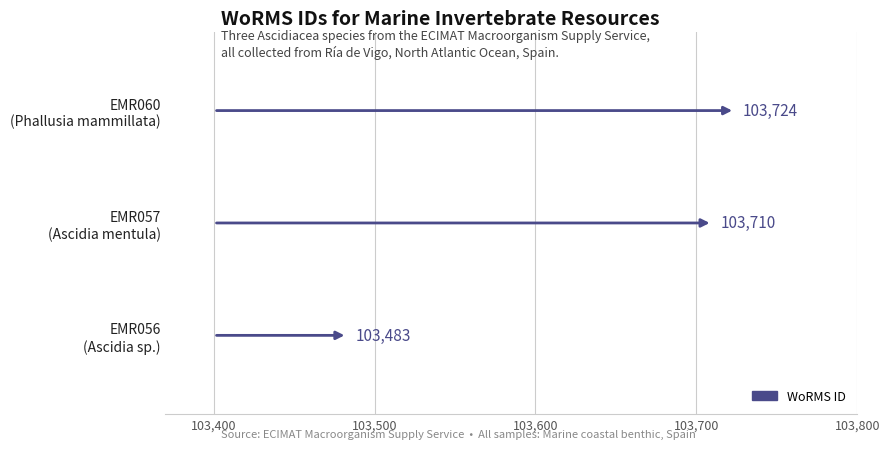

What is the average value?

103639